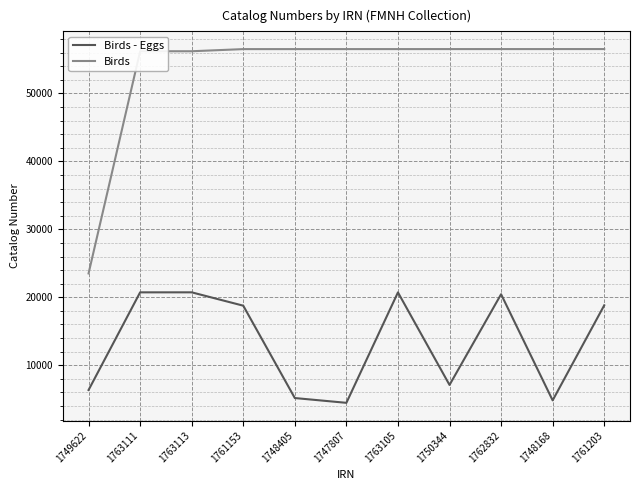

At 1763105, list the series in order from largest to smallest.

Birds, Birds - Eggs